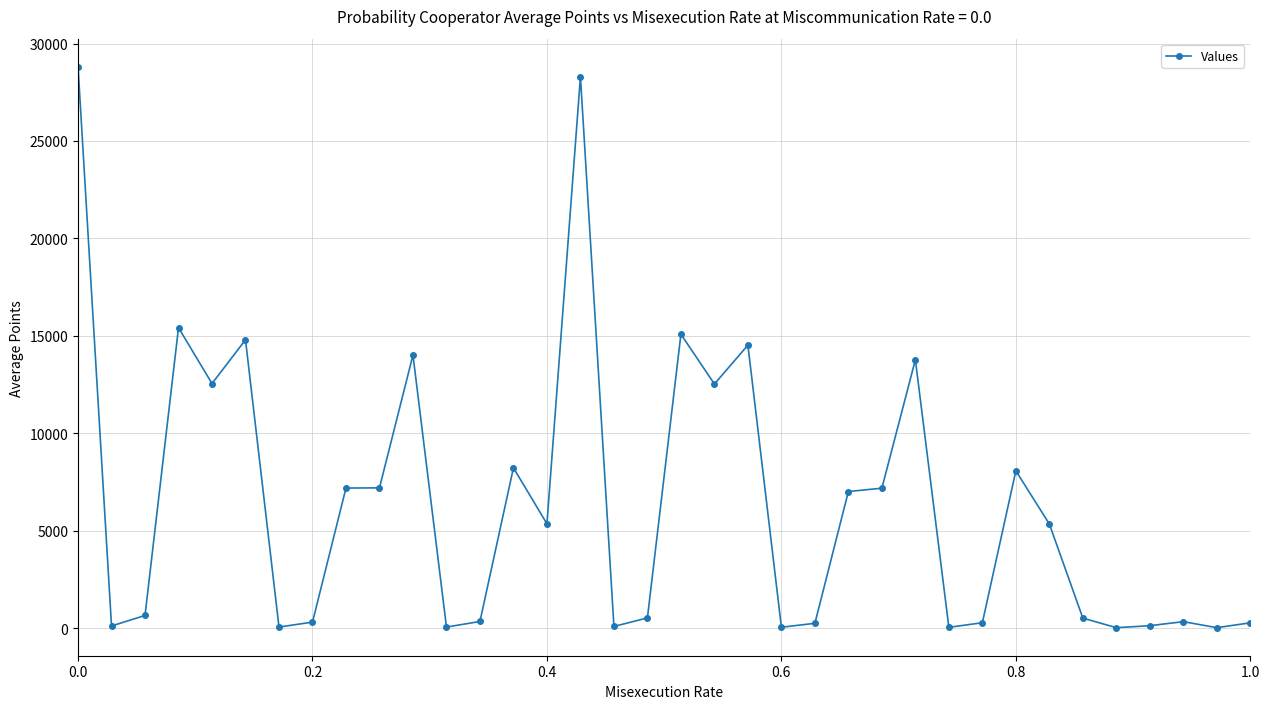

True or false: there are more than 0 points higher than both neighbors.

True